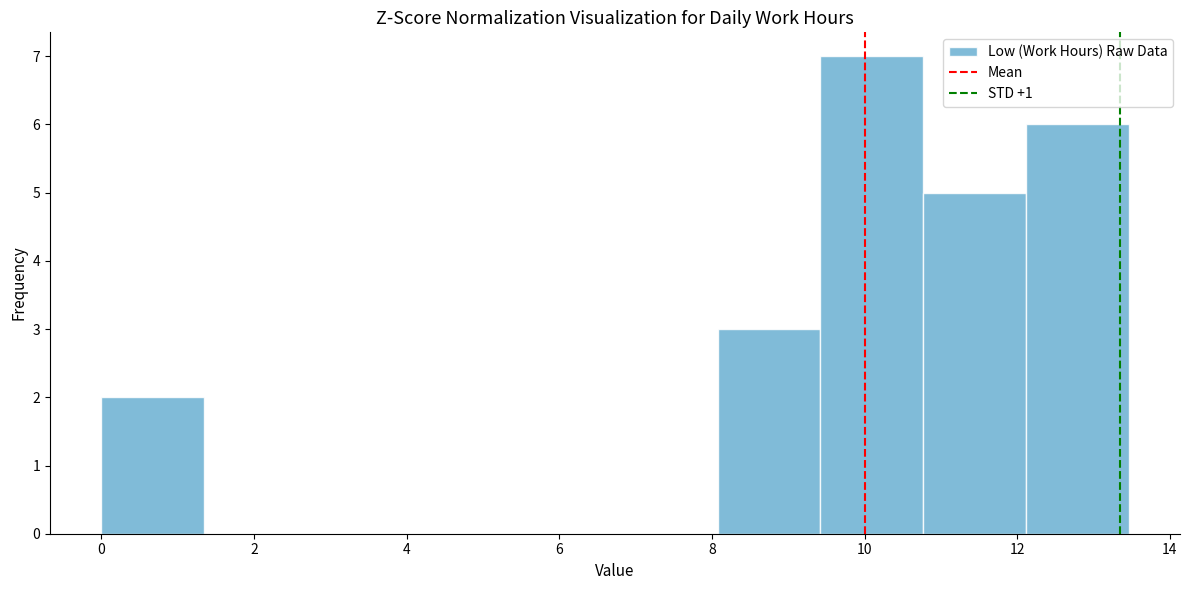

Reading left to right, transcribe this chart: for each bar, give the range it covers on the x-axis and its height. Neither the bar edges nor the heights are printed on the chart, so give them approximately, as read against the axes.

0.0 to 1.4: 2
1.4 to 2.6: 0
2.6 to 4.0: 0
4.0 to 5.4: 0
5.4 to 6.8: 0
6.8 to 8.0: 0
8.0 to 9.4: 3
9.4 to 10.8: 7
10.8 to 12.2: 5
12.2 to 13.4: 6